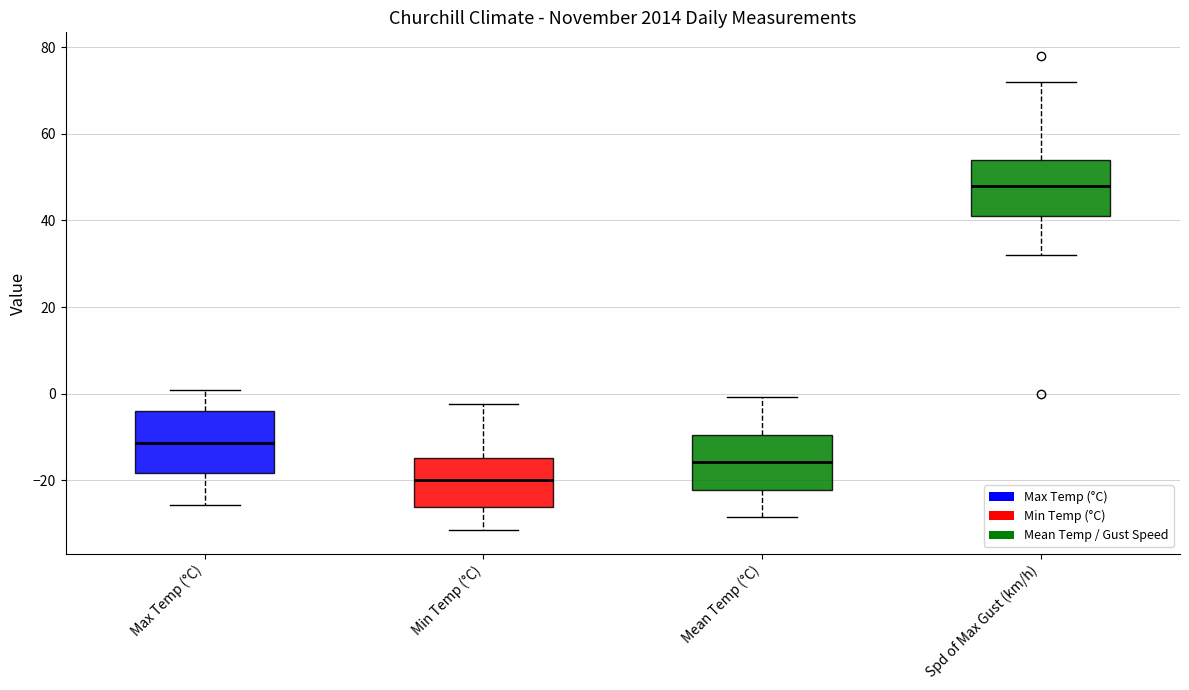

Where does the lower whisker of the box for Min Temp (°C) end on the y-axis? The values are not printed on the chart, so give them approximately, as read against the axis.

-32